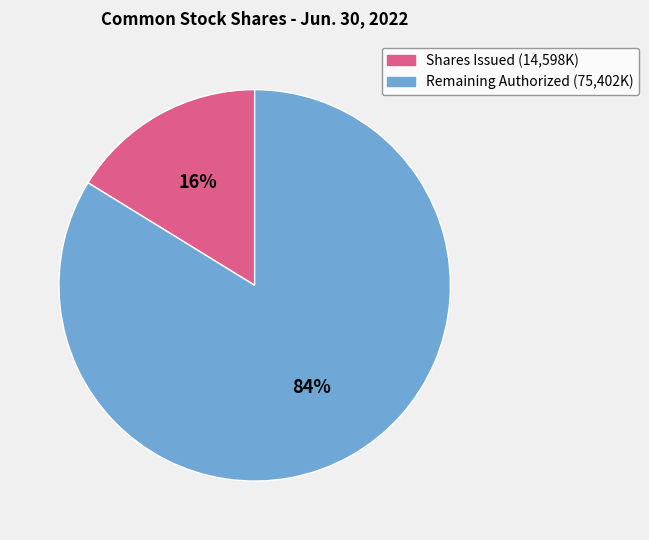

Is there a majority slice in this chart?

Yes